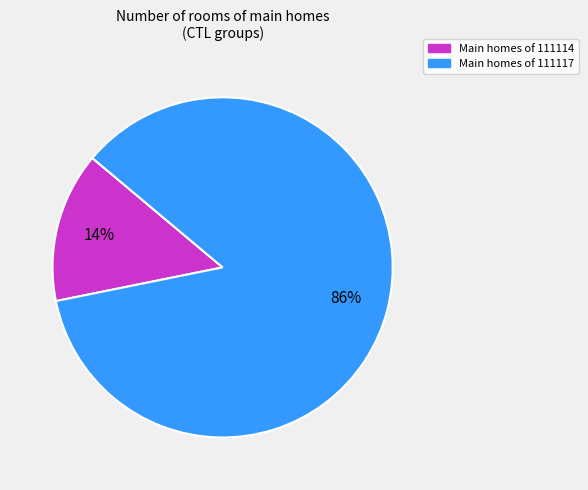

Does any single category account for the majority?

Yes